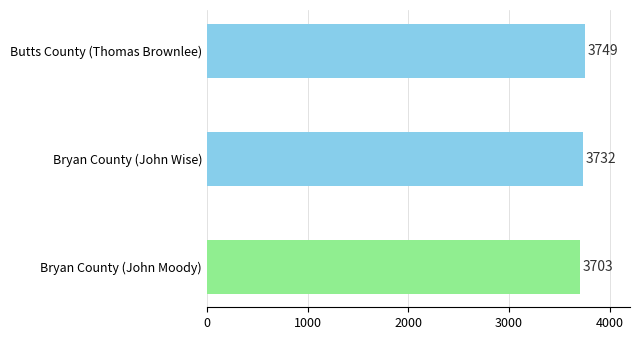

What is the difference between the values at Bryan County (John Wise) and Butts County (Thomas Brownlee)?

17